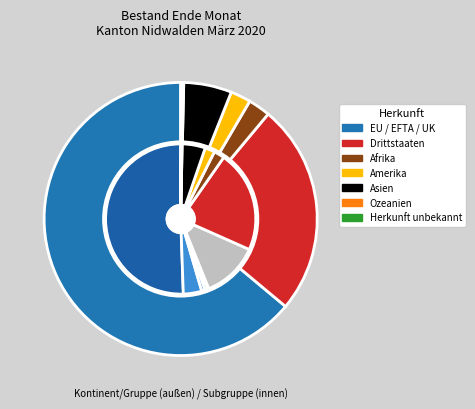

What percentage is NOT represented by Amerika?

97.6%